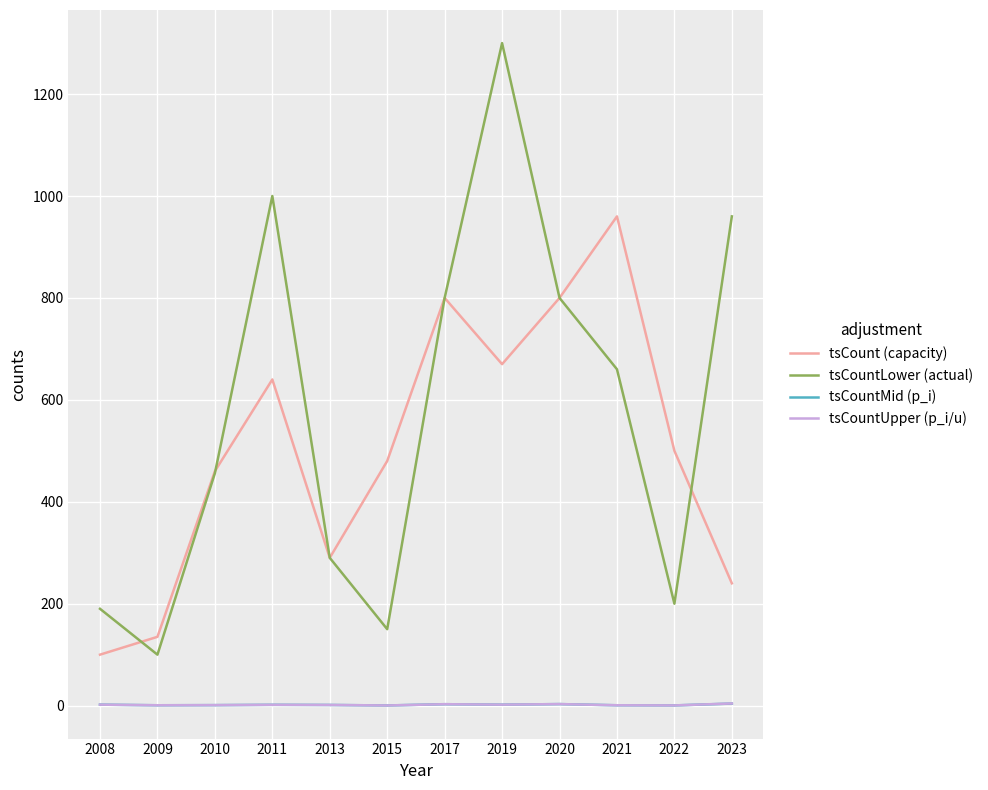

At which label does tsCountLower (actual) first exceed 660?

2011